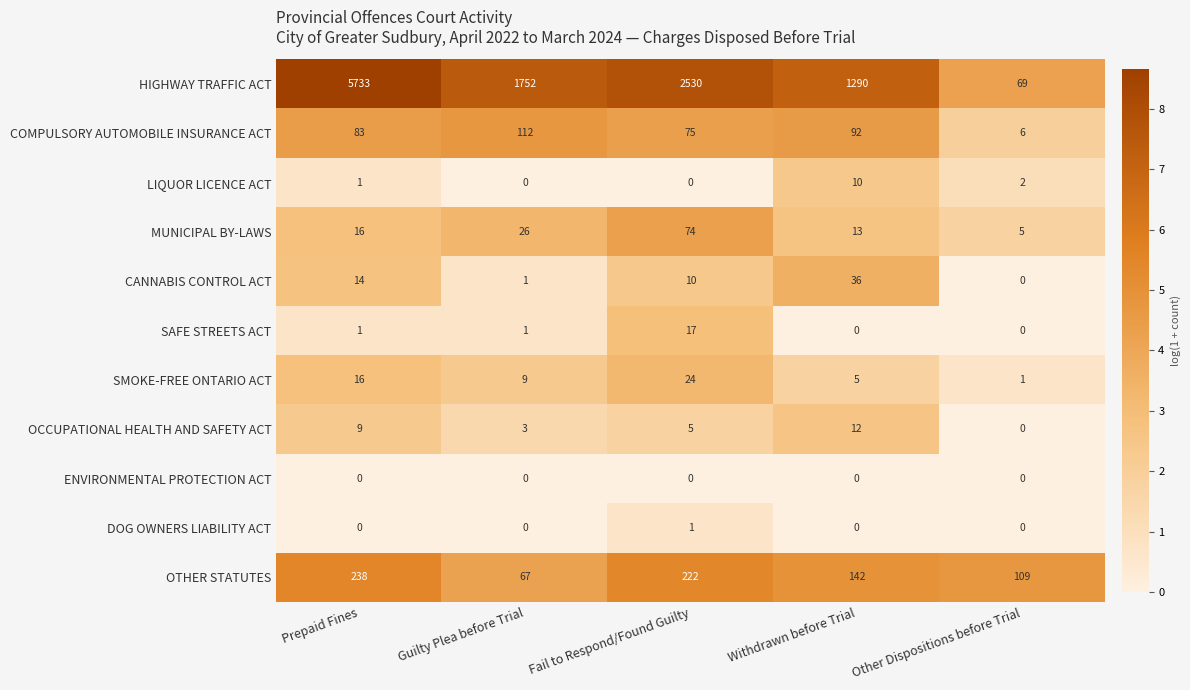

What is the difference between the maximum and minimum values in the MUNICIPAL BY-LAWS series?

69